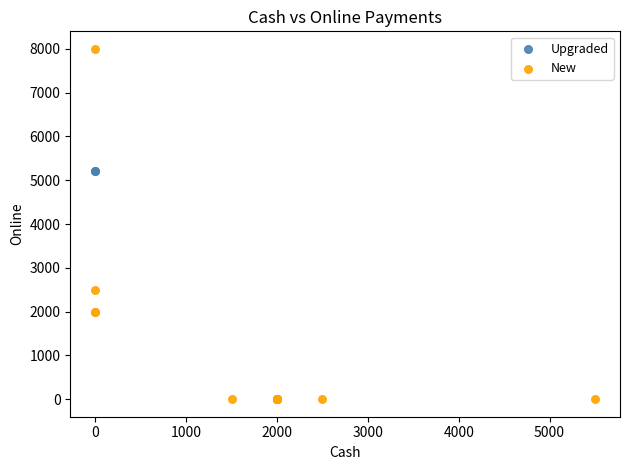

What are all the series names shown in the legend?

Upgraded, New